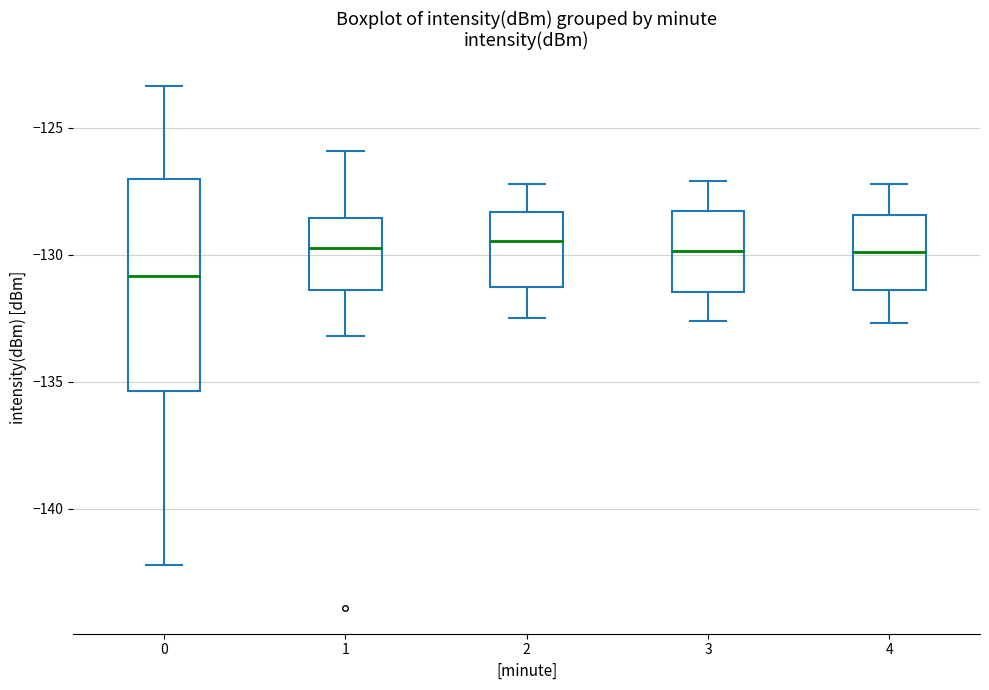

Where is the lower edge of the box at x = 0 on the y-axis? The values are not printed on the chart, so give them approximately, as read against the axis.

-135.5